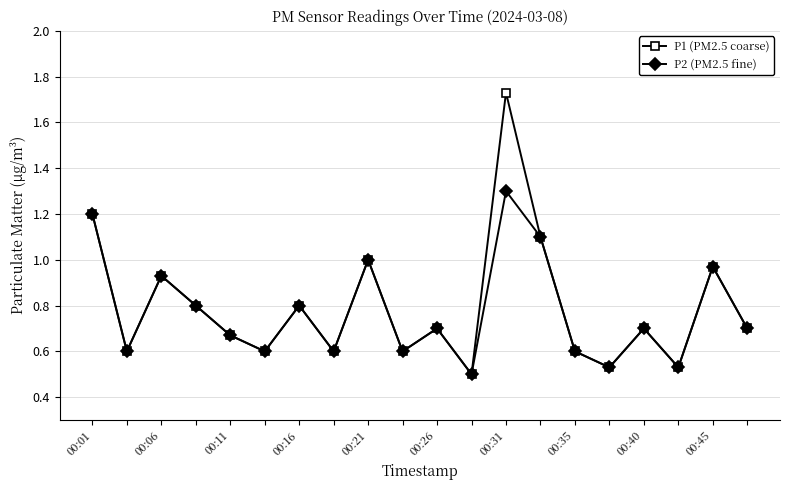

Which series has the largest range (max minus min)?

P1 (PM2.5 coarse)